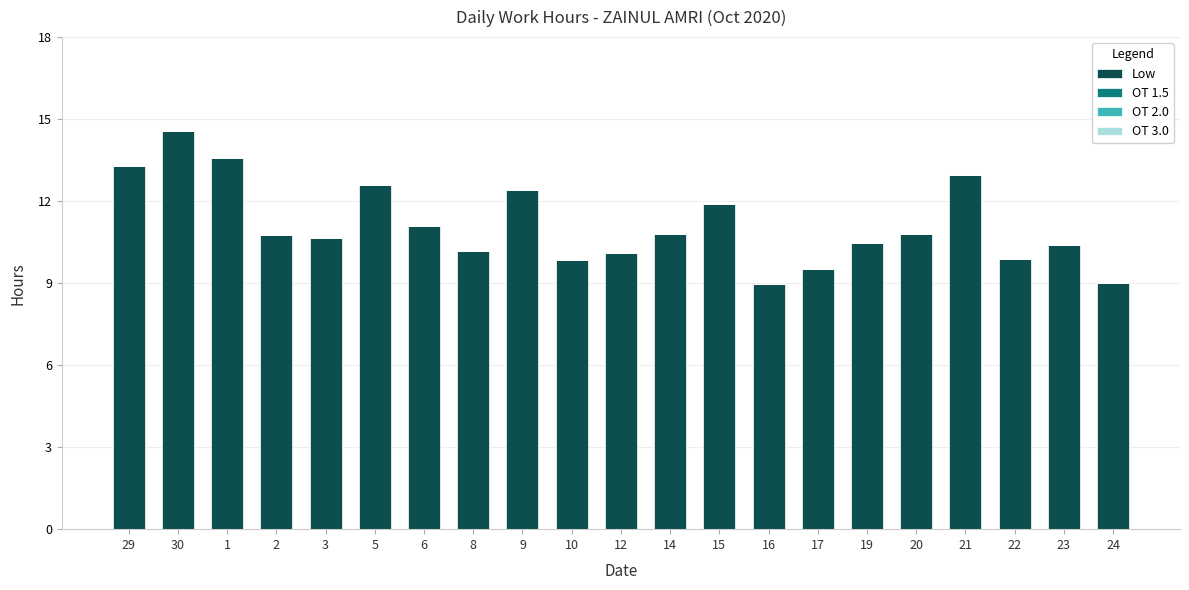

What position from the right is 22?

3